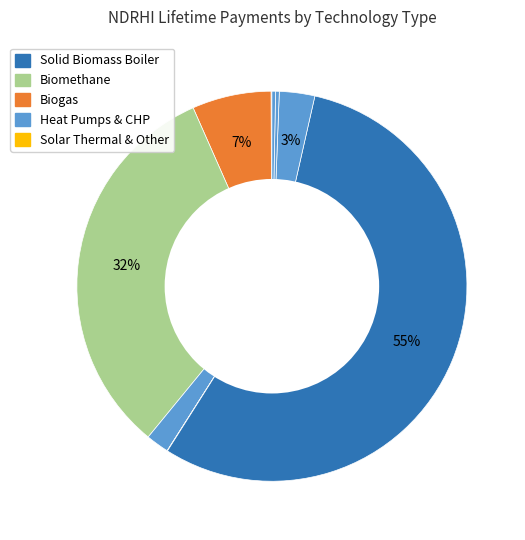

Does any single category account for the majority?

Yes